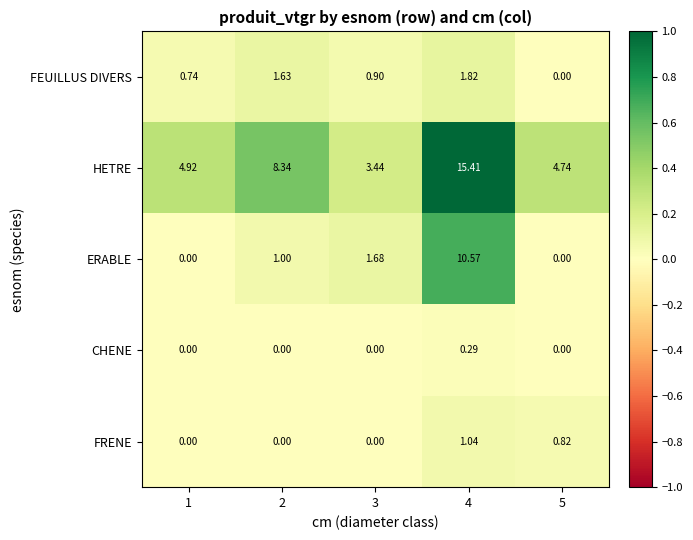

At which category is the sum across all series the highest?

4